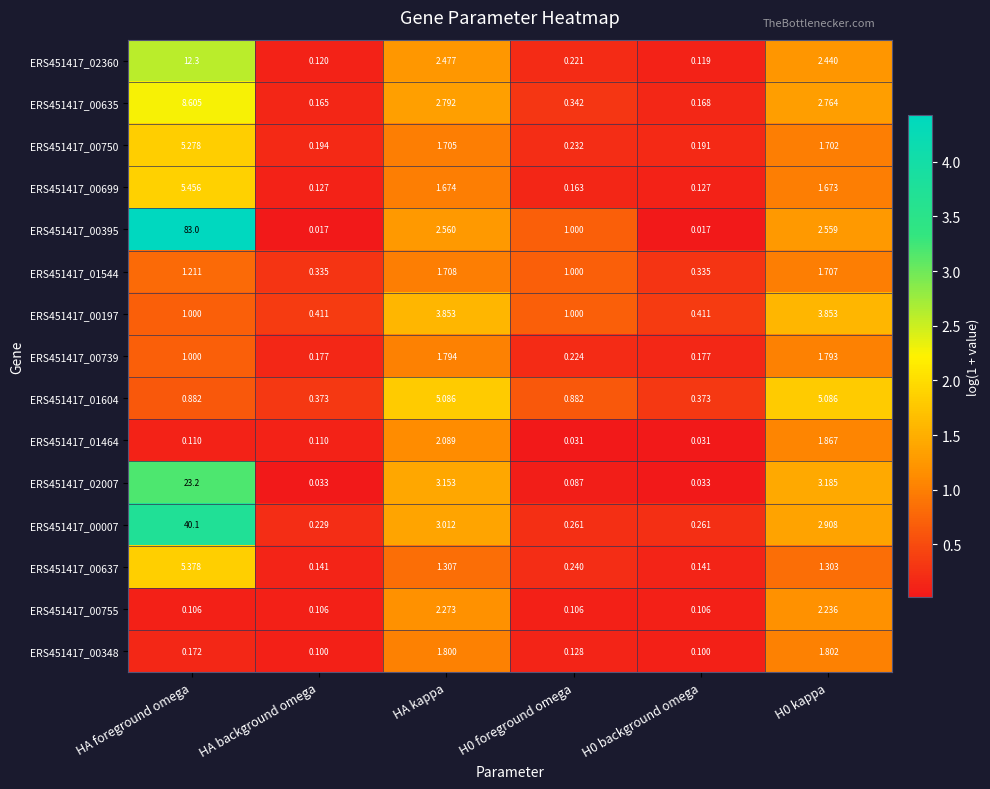

At which label does ERS451417_01544 reach its peak?

HA kappa